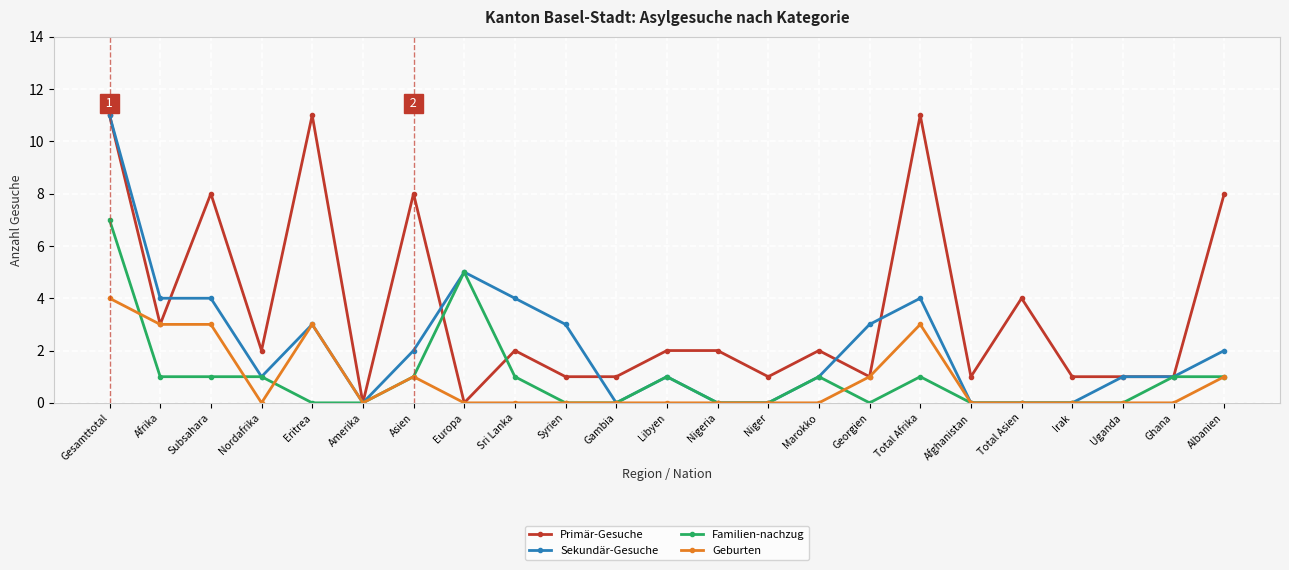

At which category does Primär-Gesuche reach its first local peak?

Subsahara